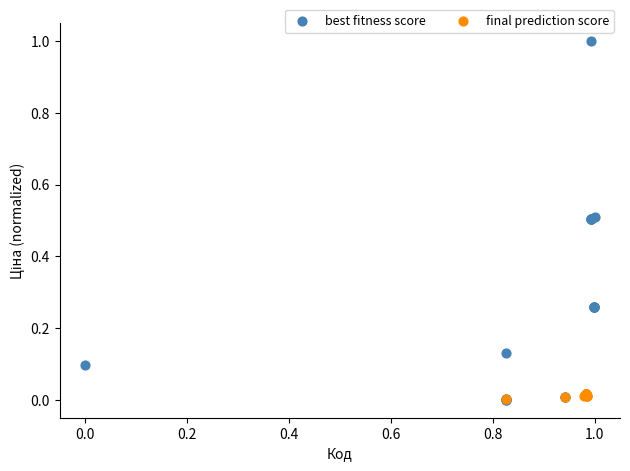

Which series has the largest Y range (max minus min)?

best fitness score